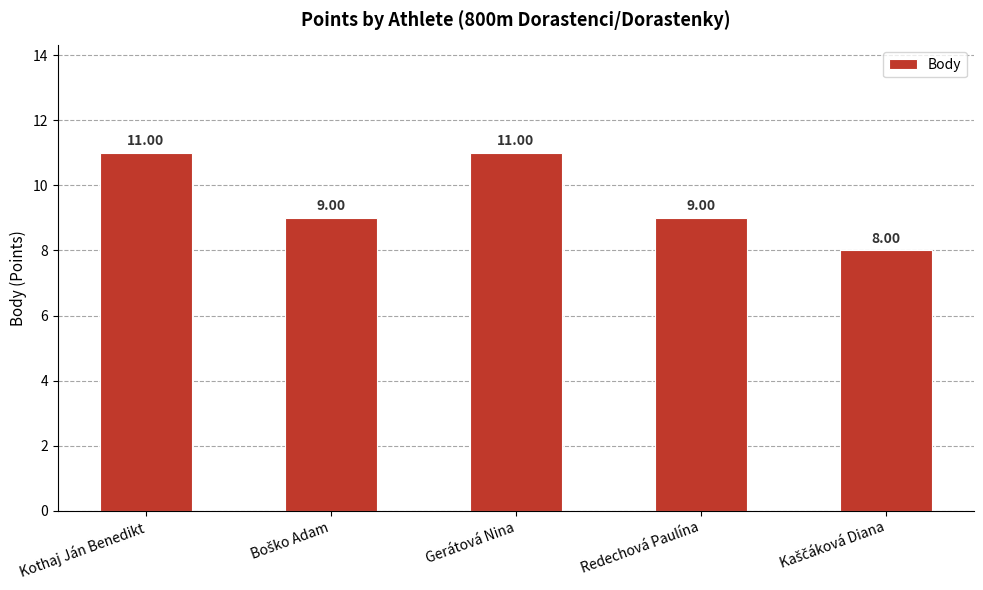

What is the minimum value shown in the chart?

8